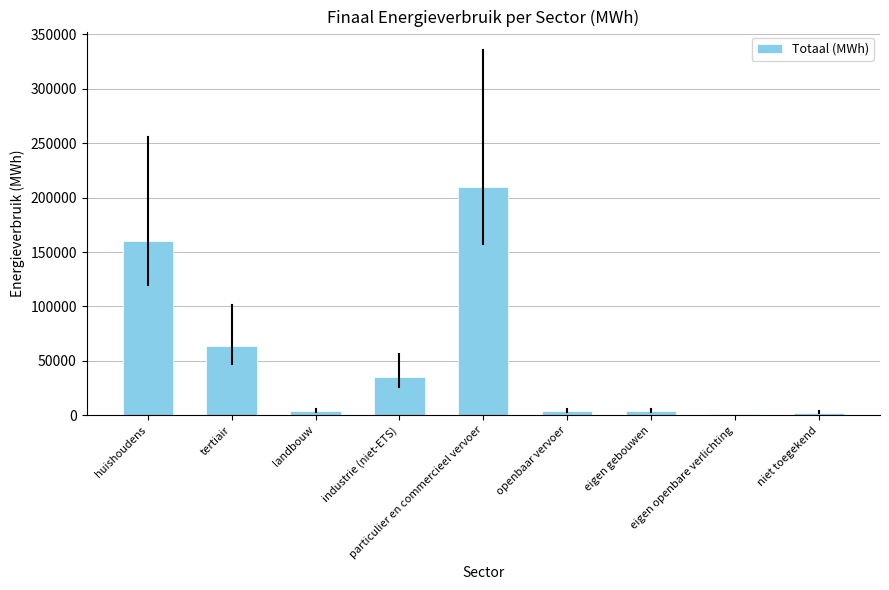

How many distinct data groups are displayed?

1